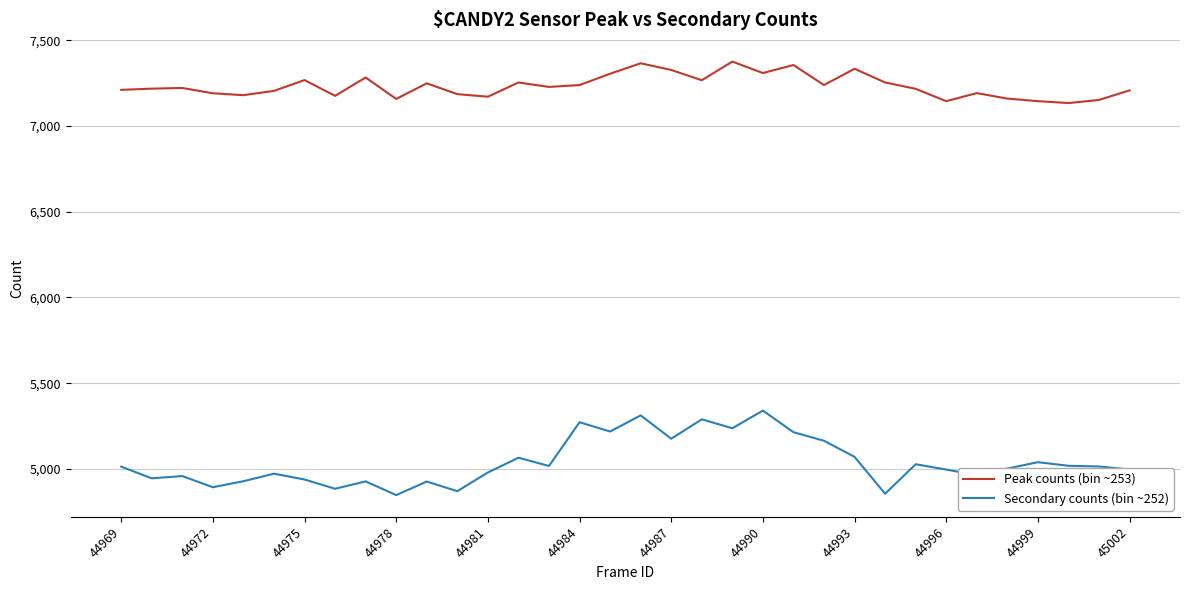

Rank the series by their average value, from highest to lowest.

Peak counts (bin ~253), Secondary counts (bin ~252)